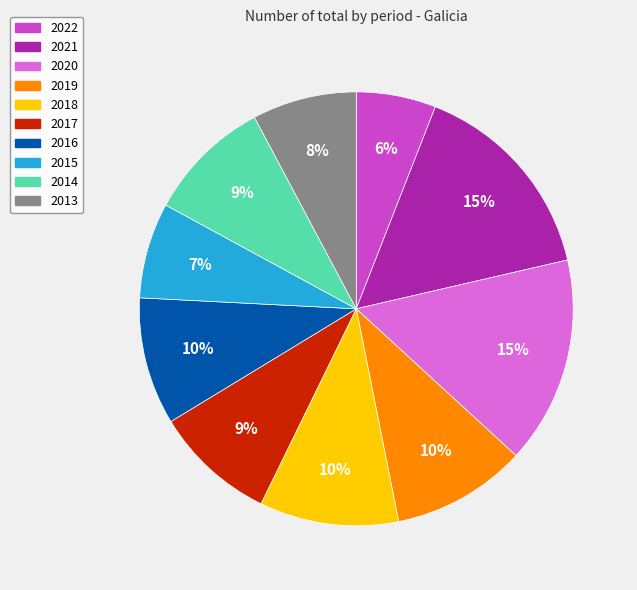

How many slices are in this pie chart?

10